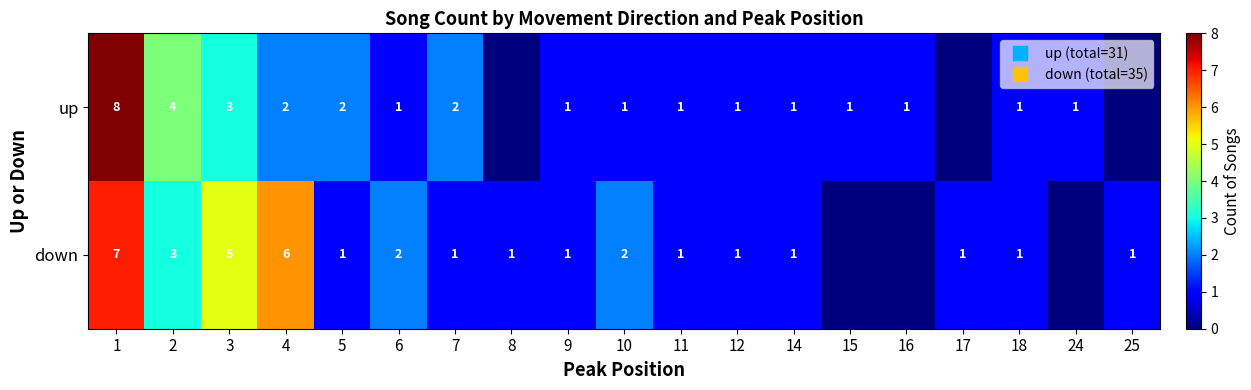

What is the total value across all series at 6?

3